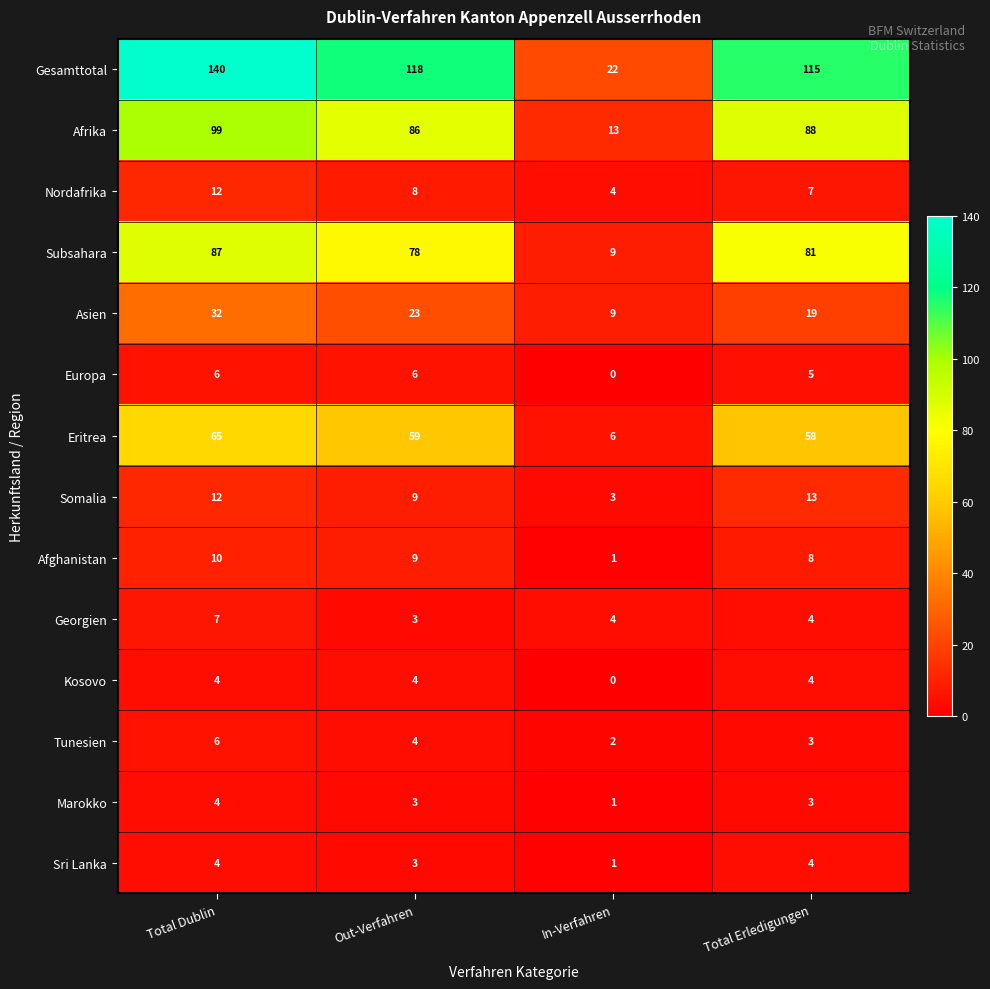

The value of Tunesien at In-Verfahren is 1. True or false?

False